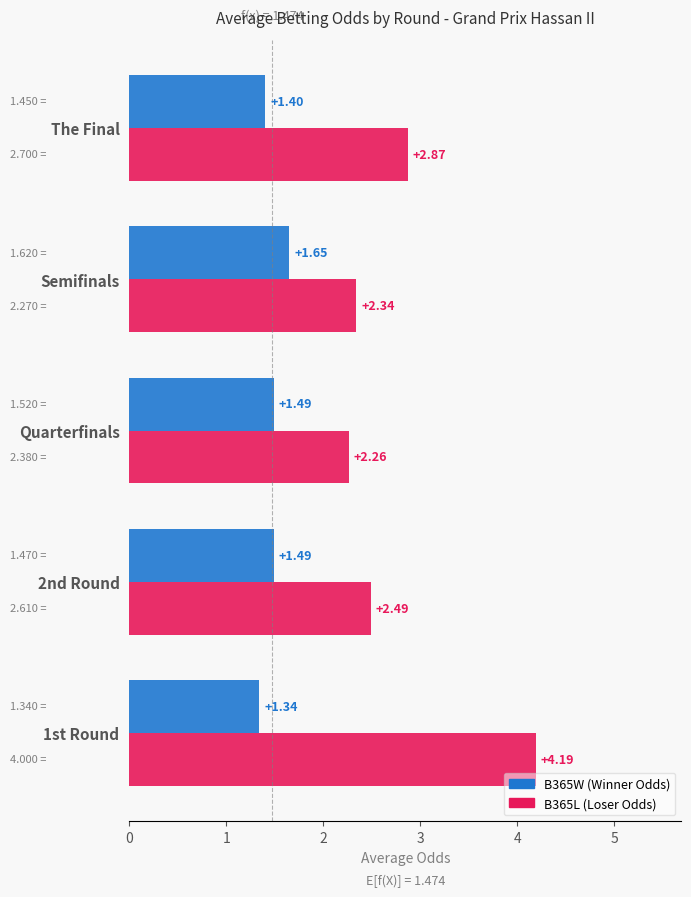

Rank the series by their maximum value, from lowest to highest.

B365W (Winner Odds), B365L (Loser Odds)